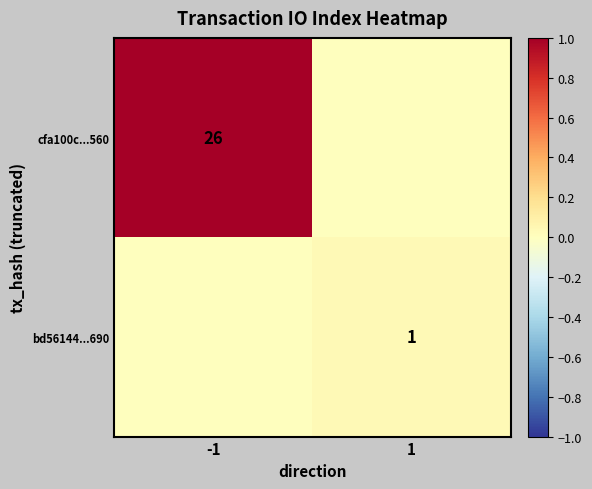

At which category does the chart reach its minimum across all series?

1